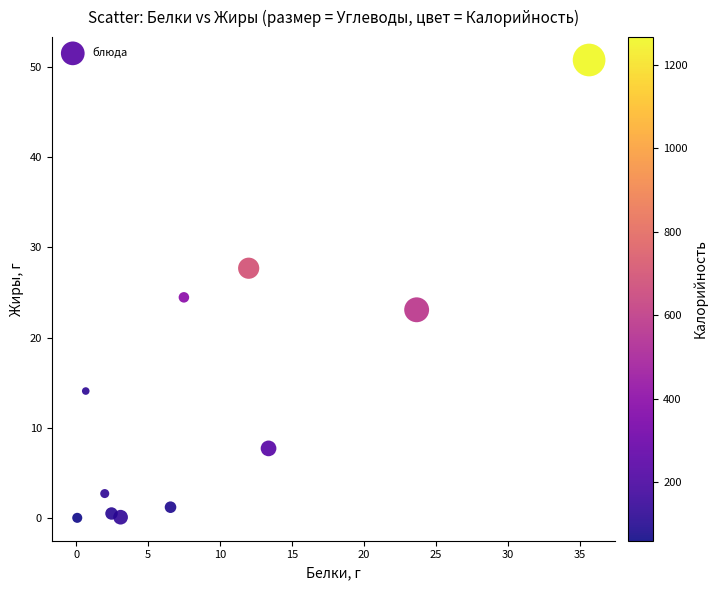

What is the range of X values (max minus min)?

35.6